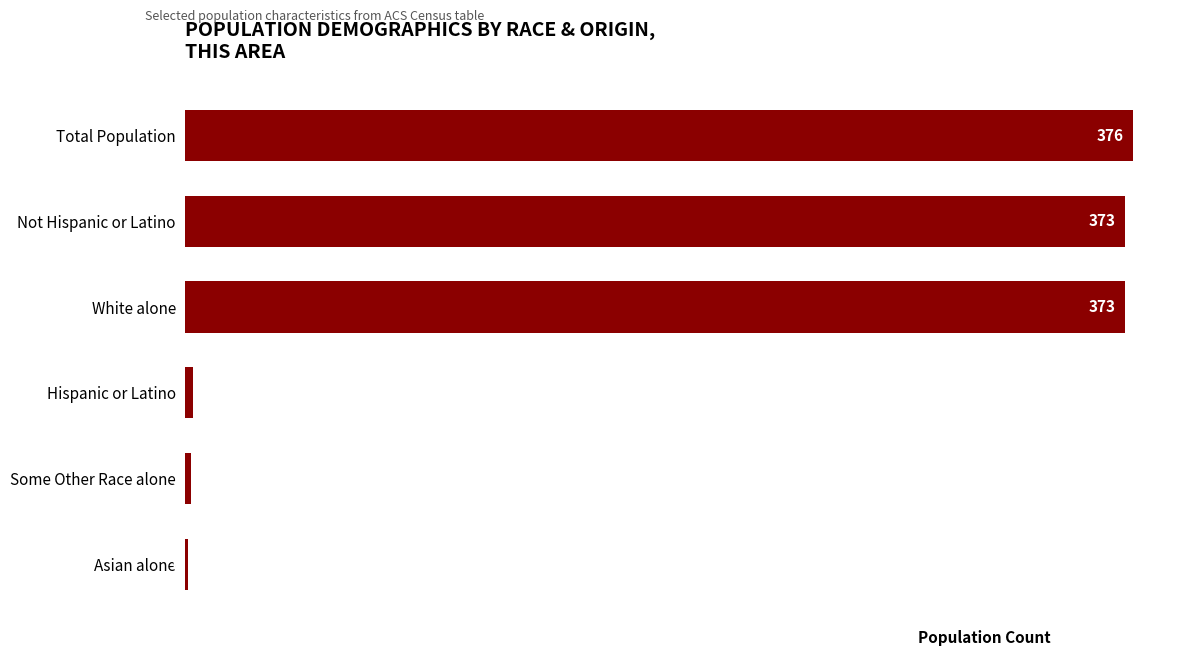

Reading bottom to top, list all the values displayed in this chart.

Asian alone=1	Some Other Race alone=2	Hispanic or Latino=3	White alone=373	Not Hispanic or Latino=373	Total Population=376